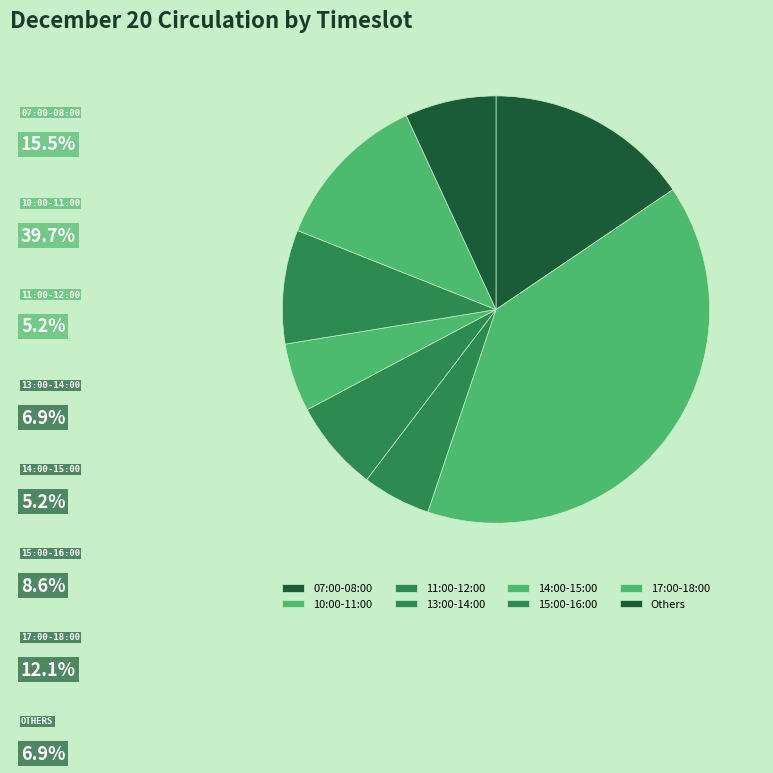

Is there a majority slice in this chart?

No